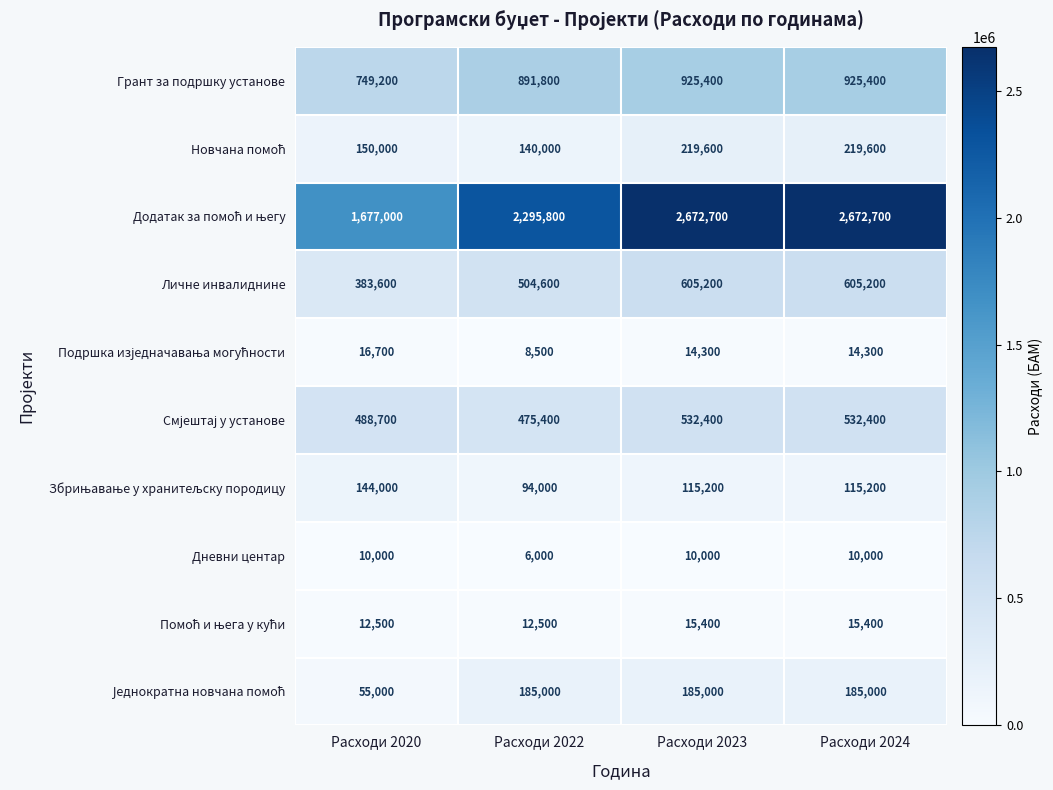

What is the sum of all Грант за подршку установе values?

3491800